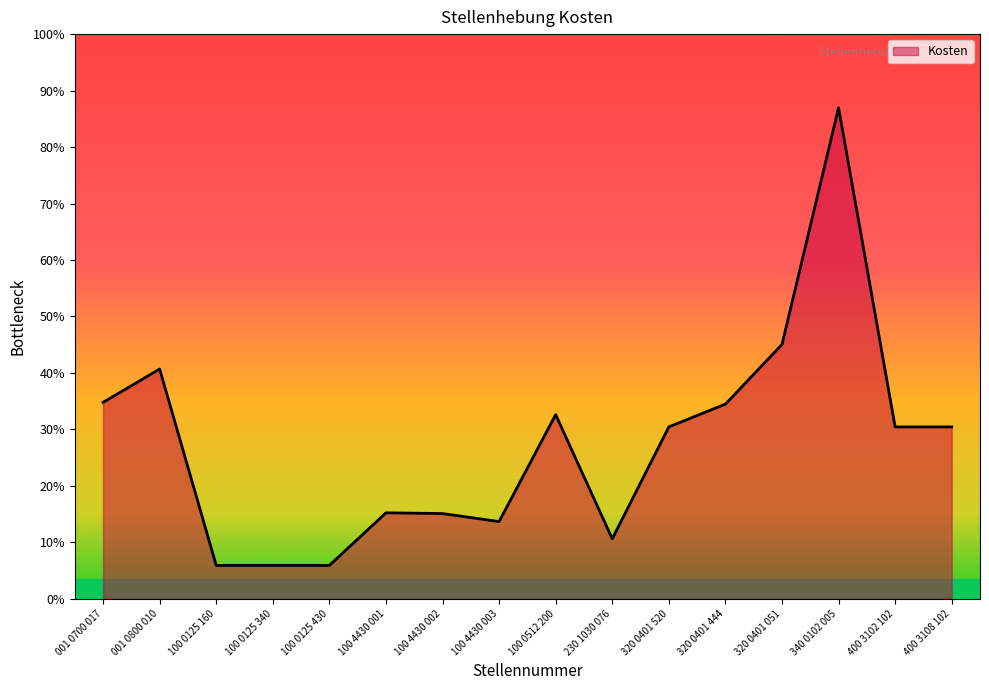

List the labels in order of value, smallest first.

100 0125 160, 100 0125 340, 100 0125 430, 230 1030 076, 100 4430 003, 100 4430 002, 100 4430 001, 320 0401 520, 400 3102 102, 400 3108 102, 100 0512 200, 320 0401 444, 001 0700 017, 001 0800 010, 320 0401 051, 340 0102 005